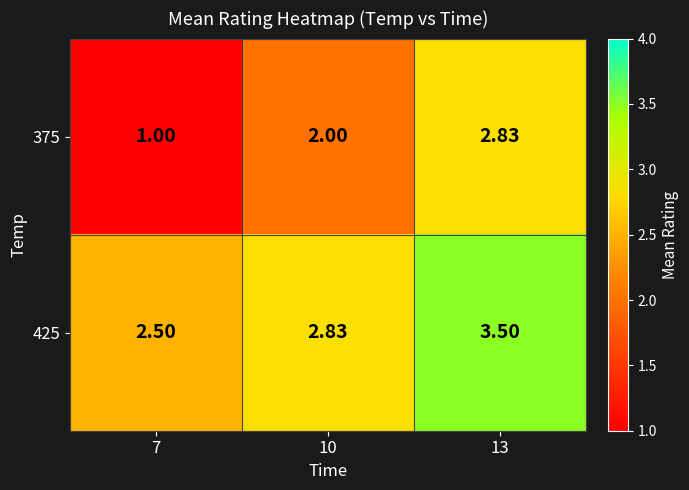

Is the value of 375 at 13 greater than the value of 425 at 7?

Yes